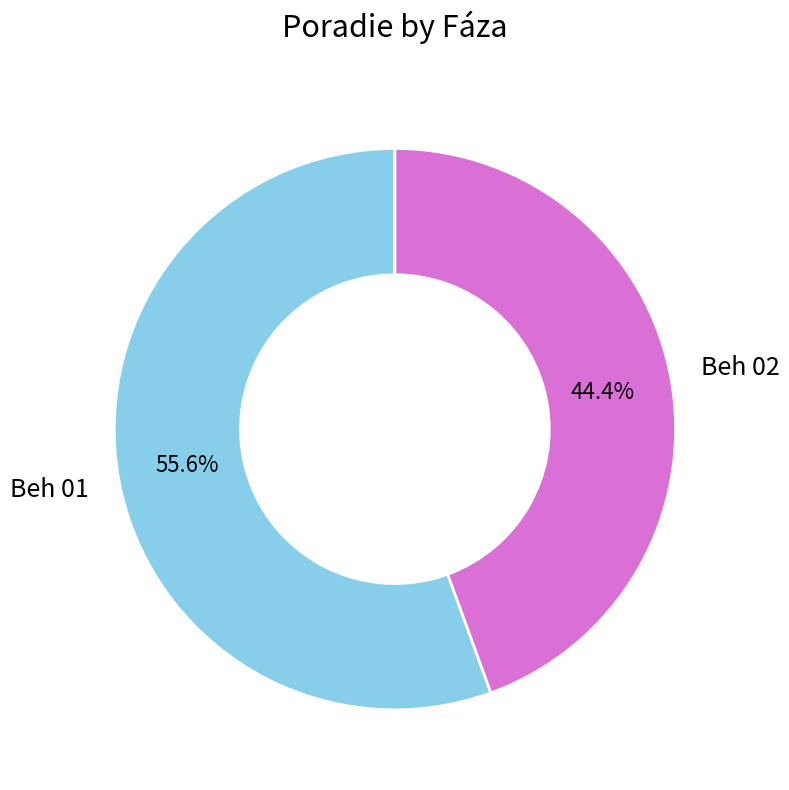

Does Beh 02 account for over 50% of the chart?

No